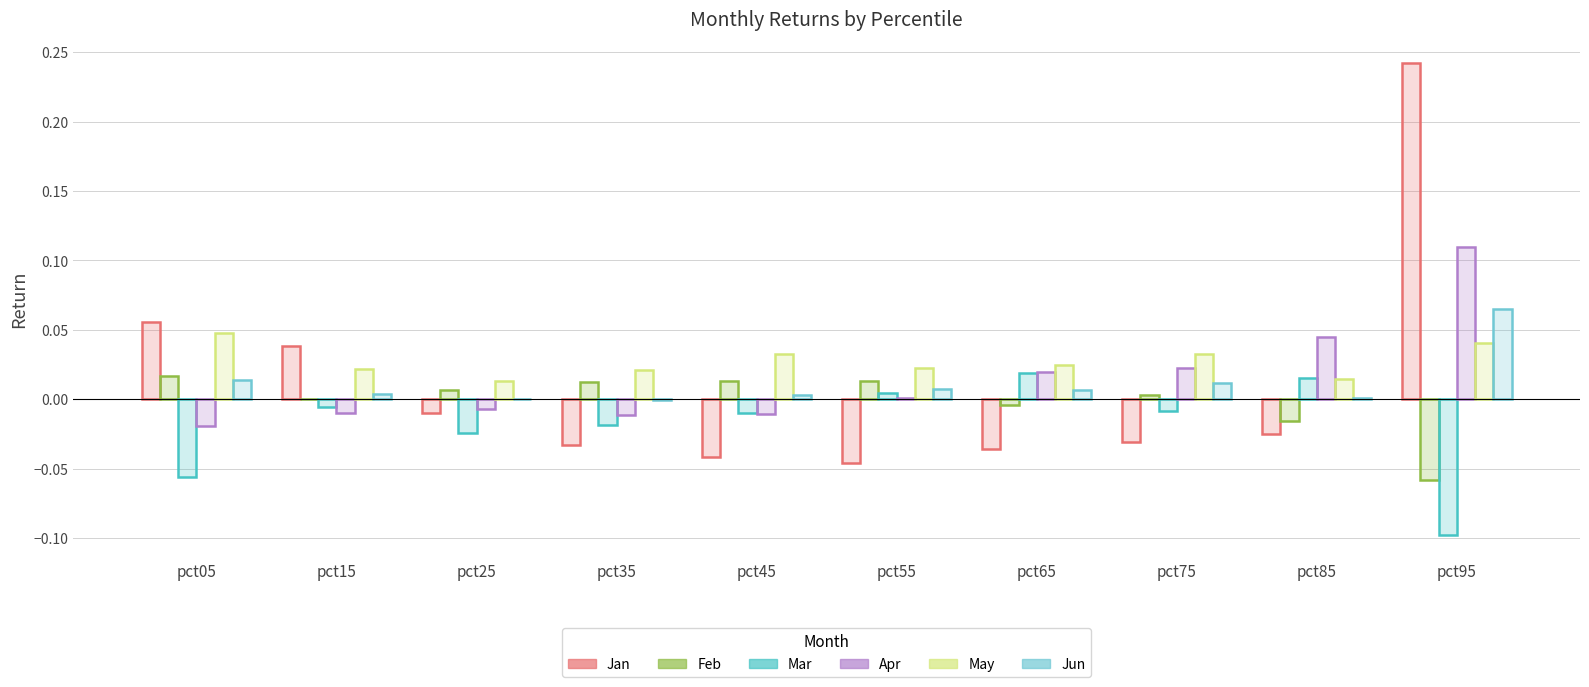

At which label does Jun reach its minimum?

pct35